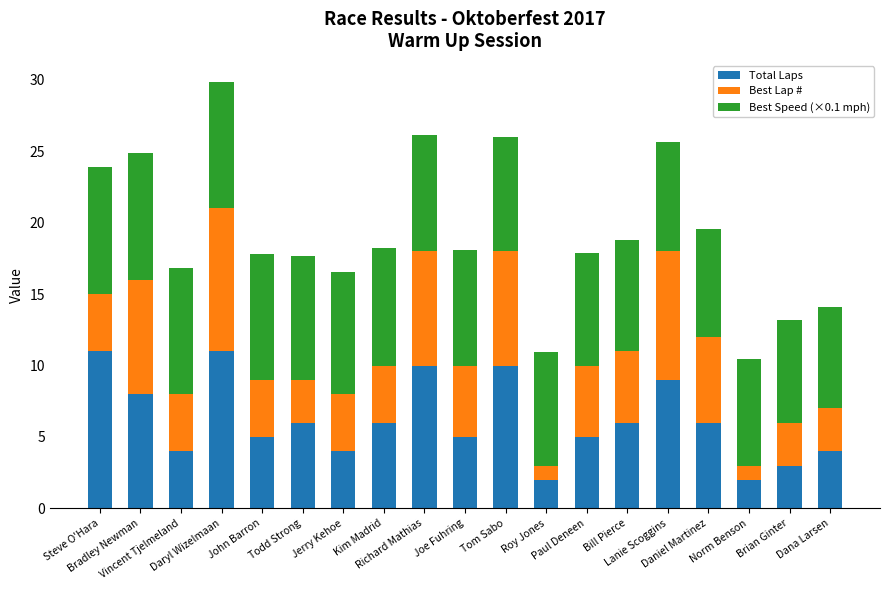

What is the value of the Total Laps bar at the 15th from the left?

9.0